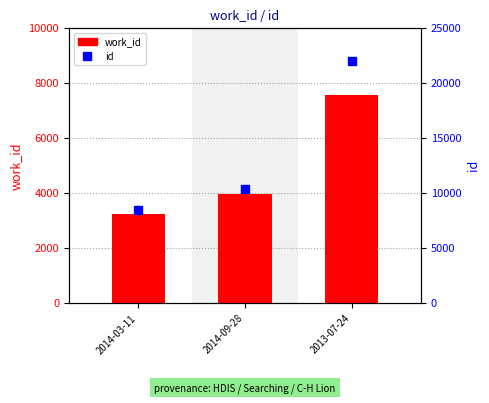

Is the value of work_id at 2014-09-28 greater than the value of id at 2014-03-11?

No